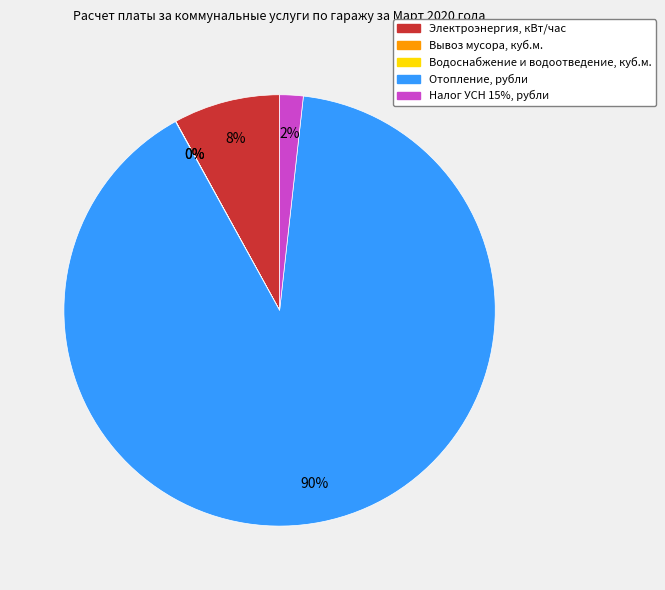

Which category accounts for the majority?

Отопление, рубли